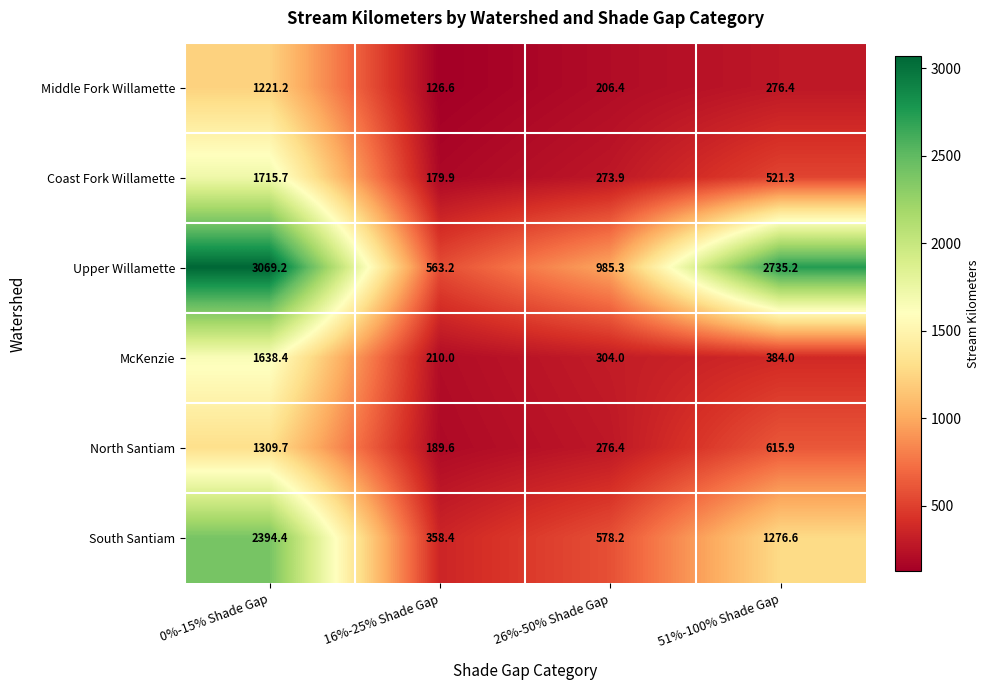

Is it true that South Santiam equals 1529.0 at 0%-15% Shade Gap?

False